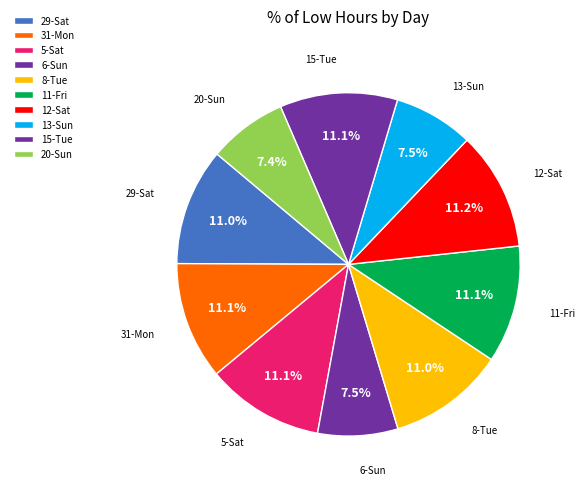

How many segments does this pie chart have?

10